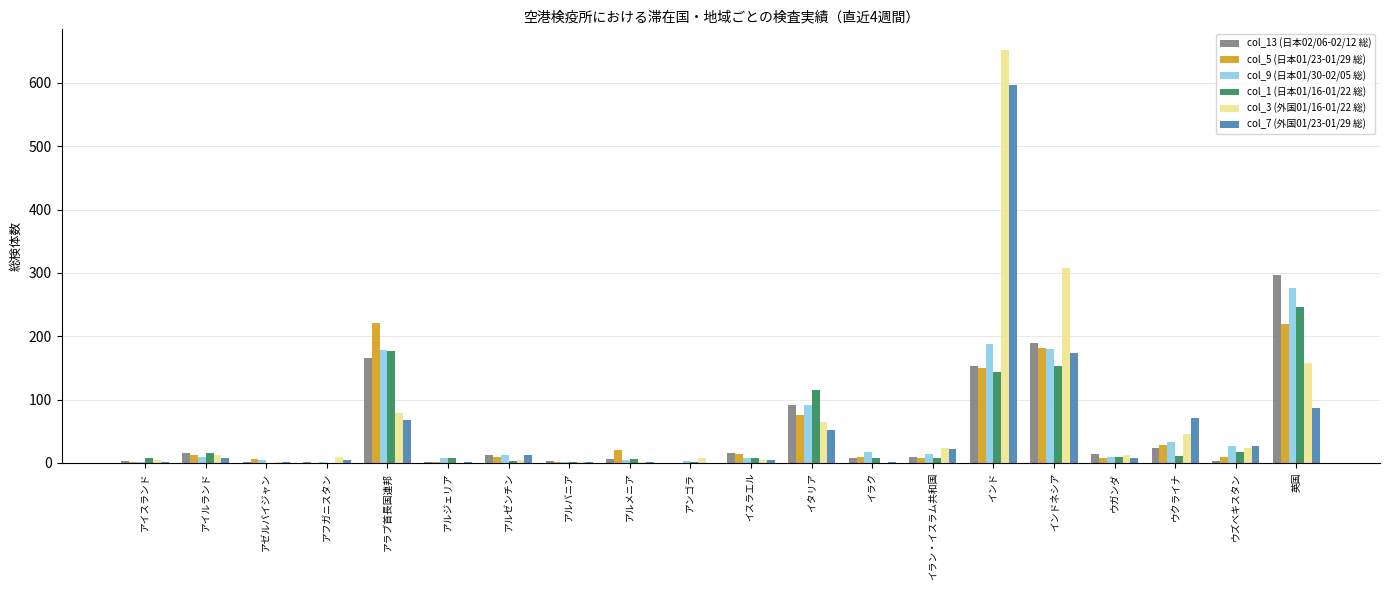

What is the average value of the col_7 (外国01/23-01/29 総) series?

57